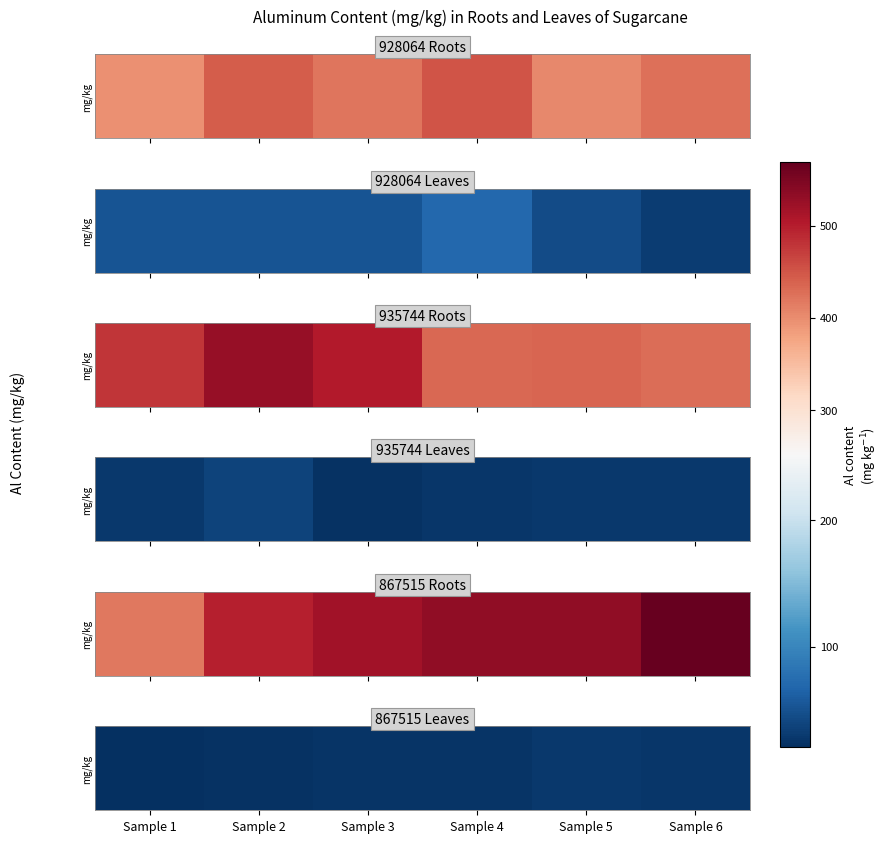

Which category has the highest value across all series?

Sample 5